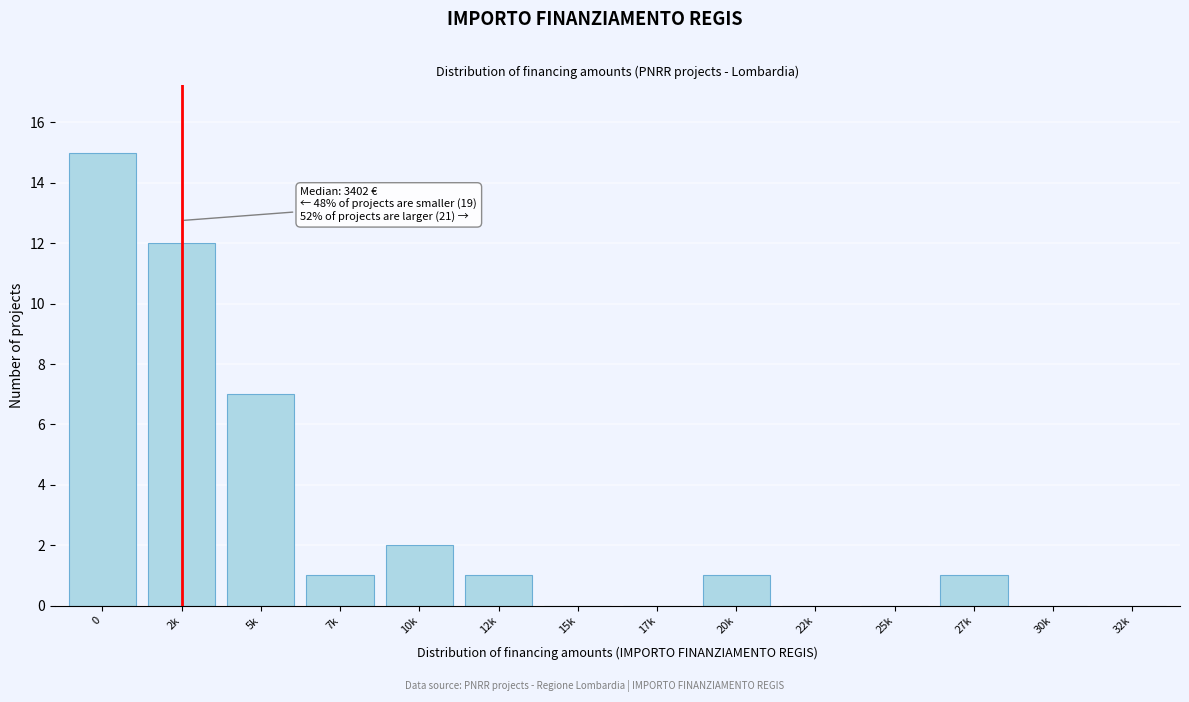

True or false: the data shows 10 at 30k.

False